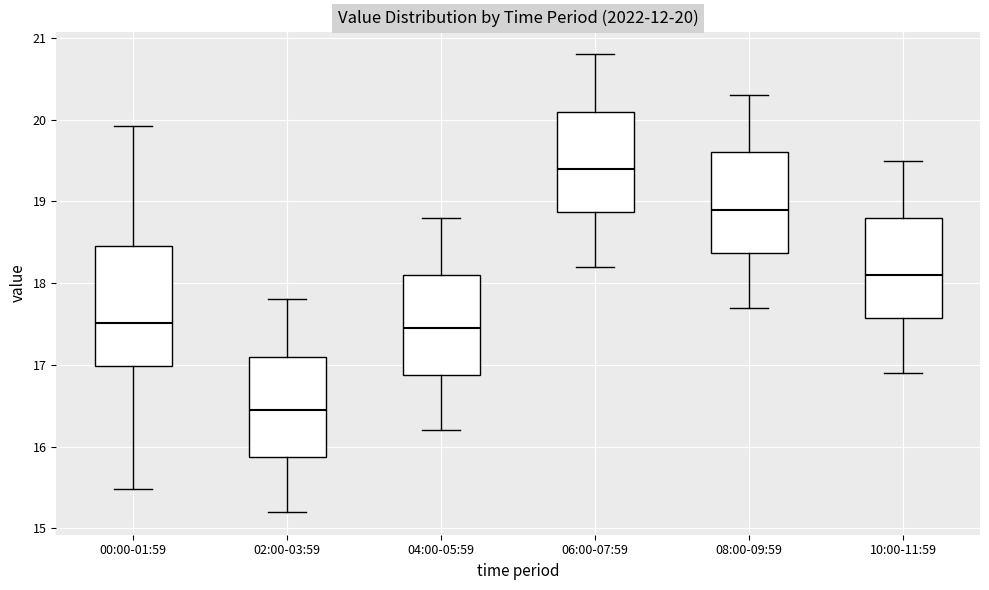

Which box's median line is the lowest?

02:00-03:59